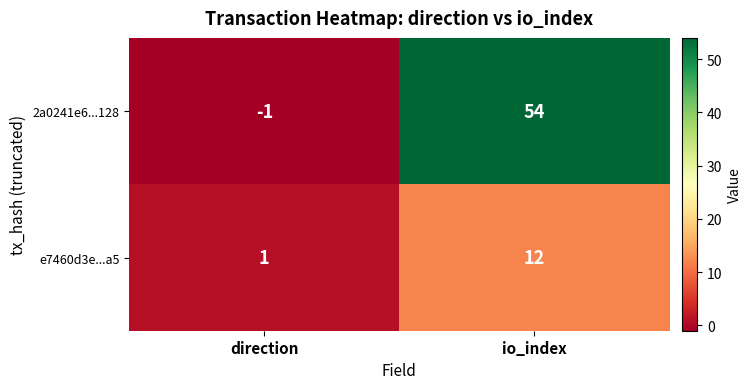

Rank the series by their maximum value, from lowest to highest.

e7460d3e...a5, 2a0241e6...128